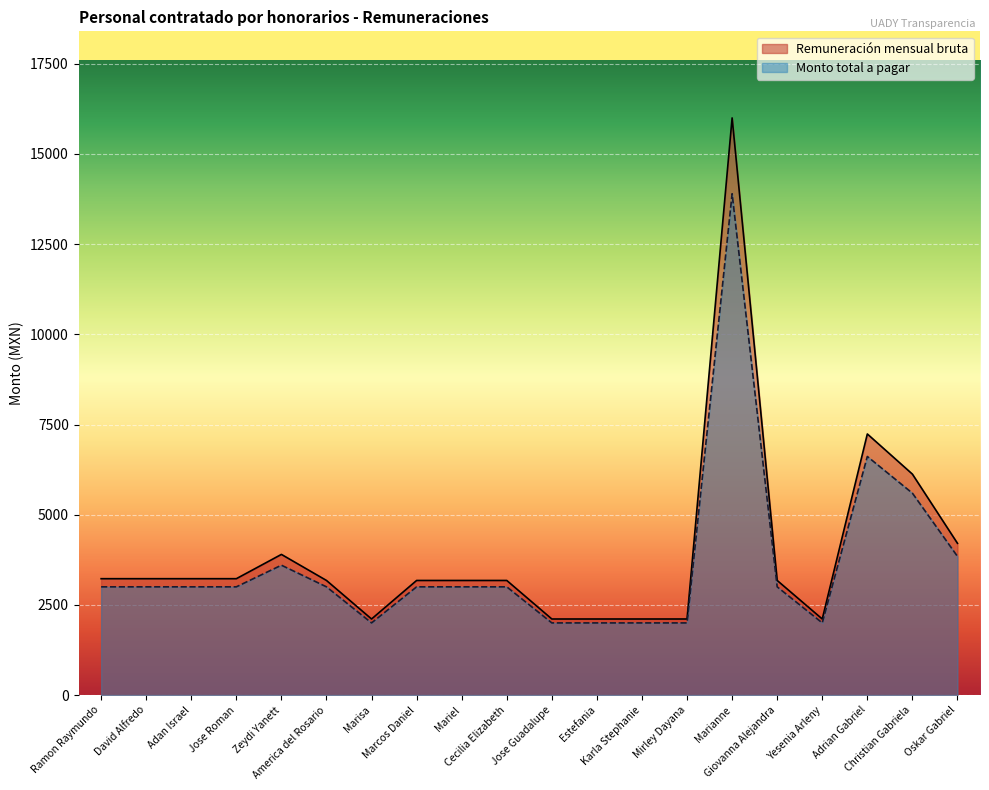

Is it true that Remuneración mensual bruta equals 4183.7 at Giovanna Alejandra?

False